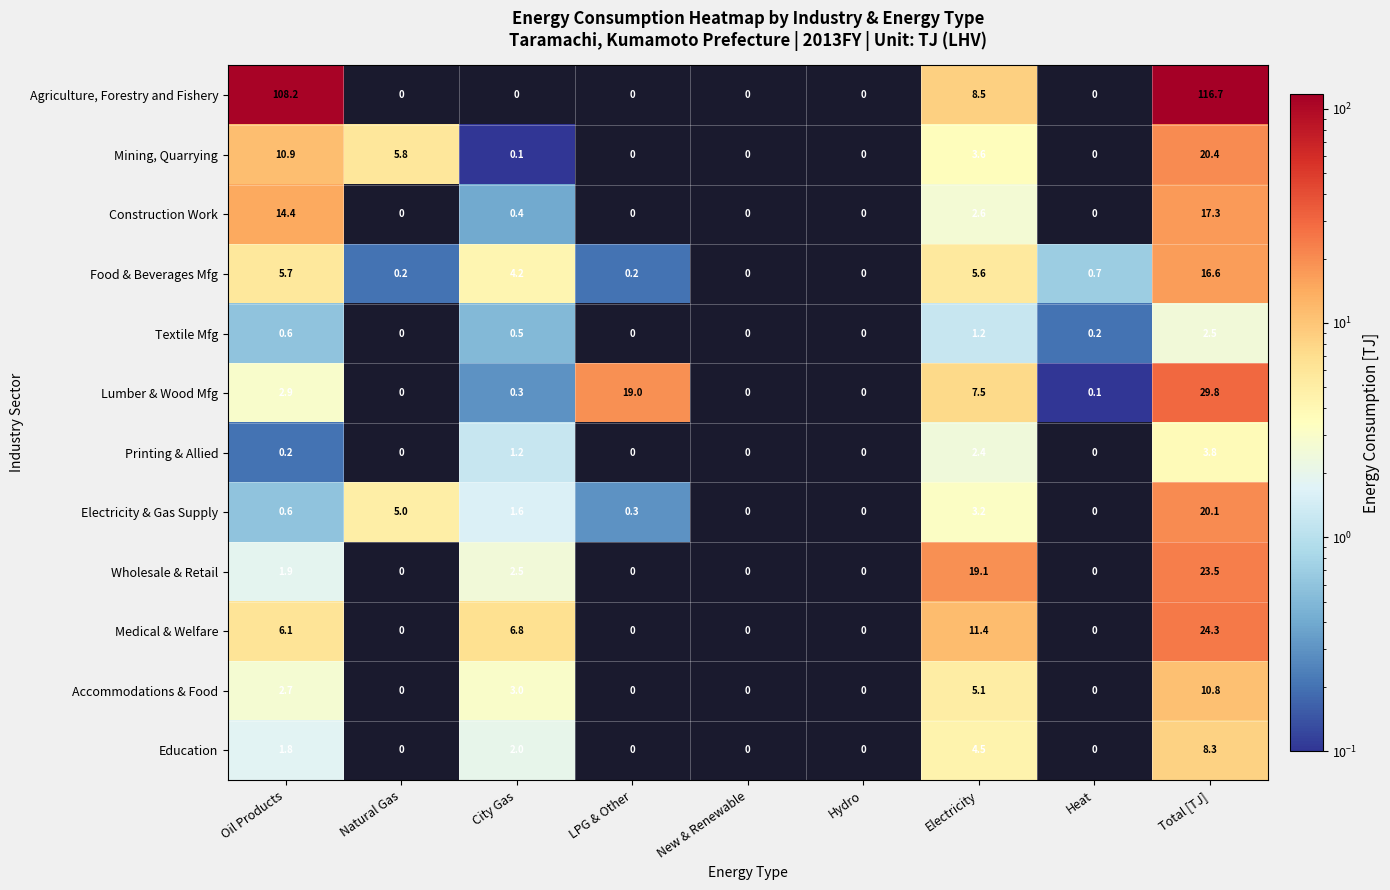

At which category is the sum across all series the highest?

Total [TJ]